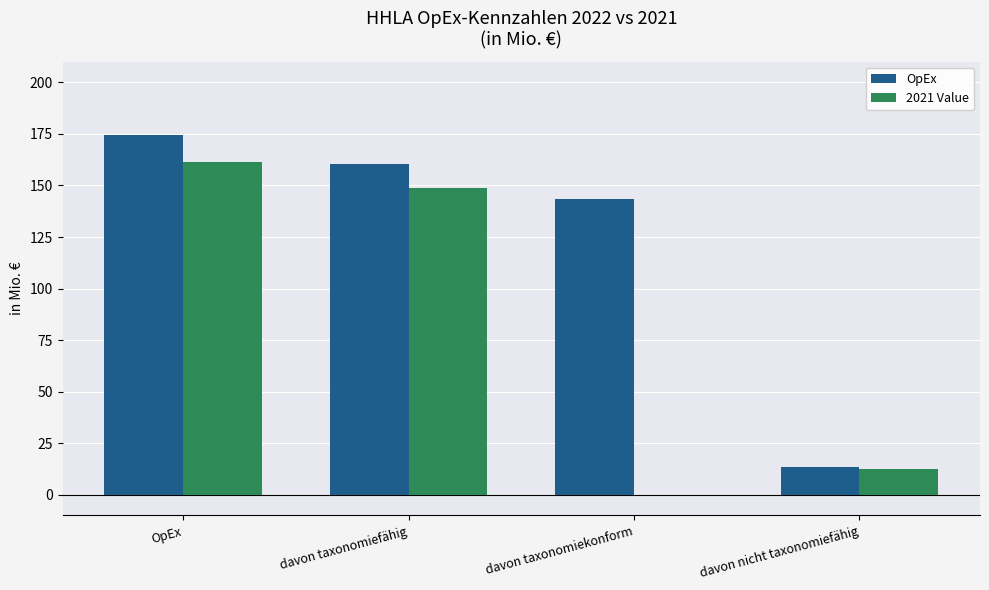

What are all the series names shown in the legend?

OpEx, 2021 Value